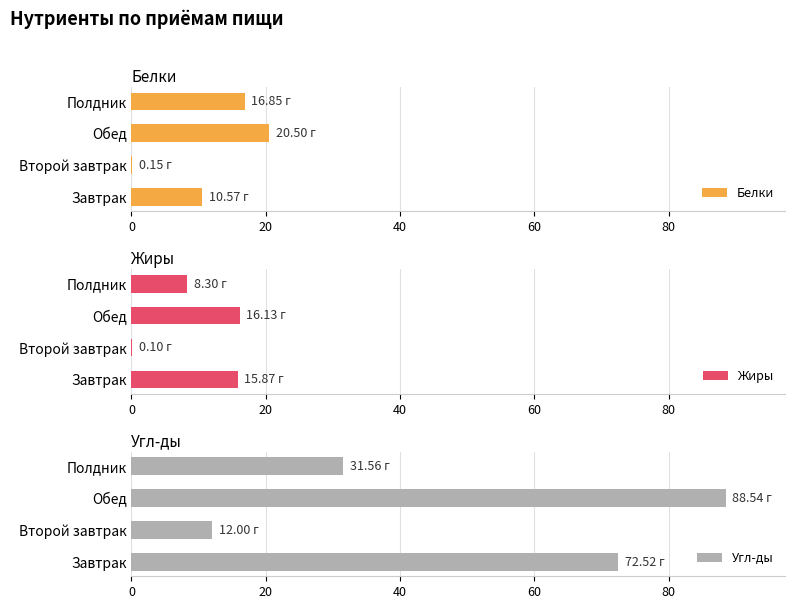

What is the difference between the Угл-ды values at Обед and Завтрак?

16.0